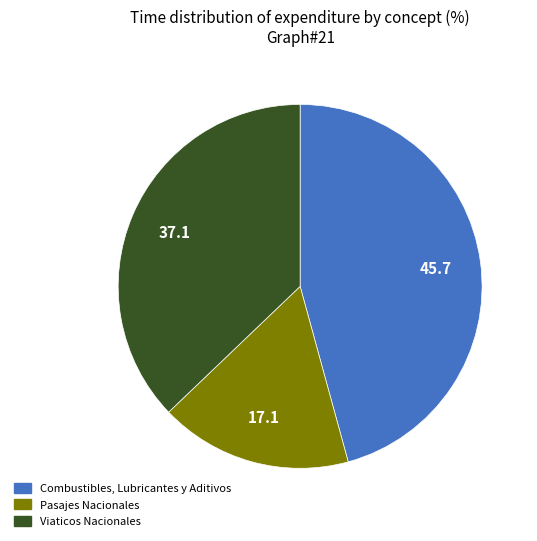

Which category has the smallest portion of the pie?

Pasajes Nacionales